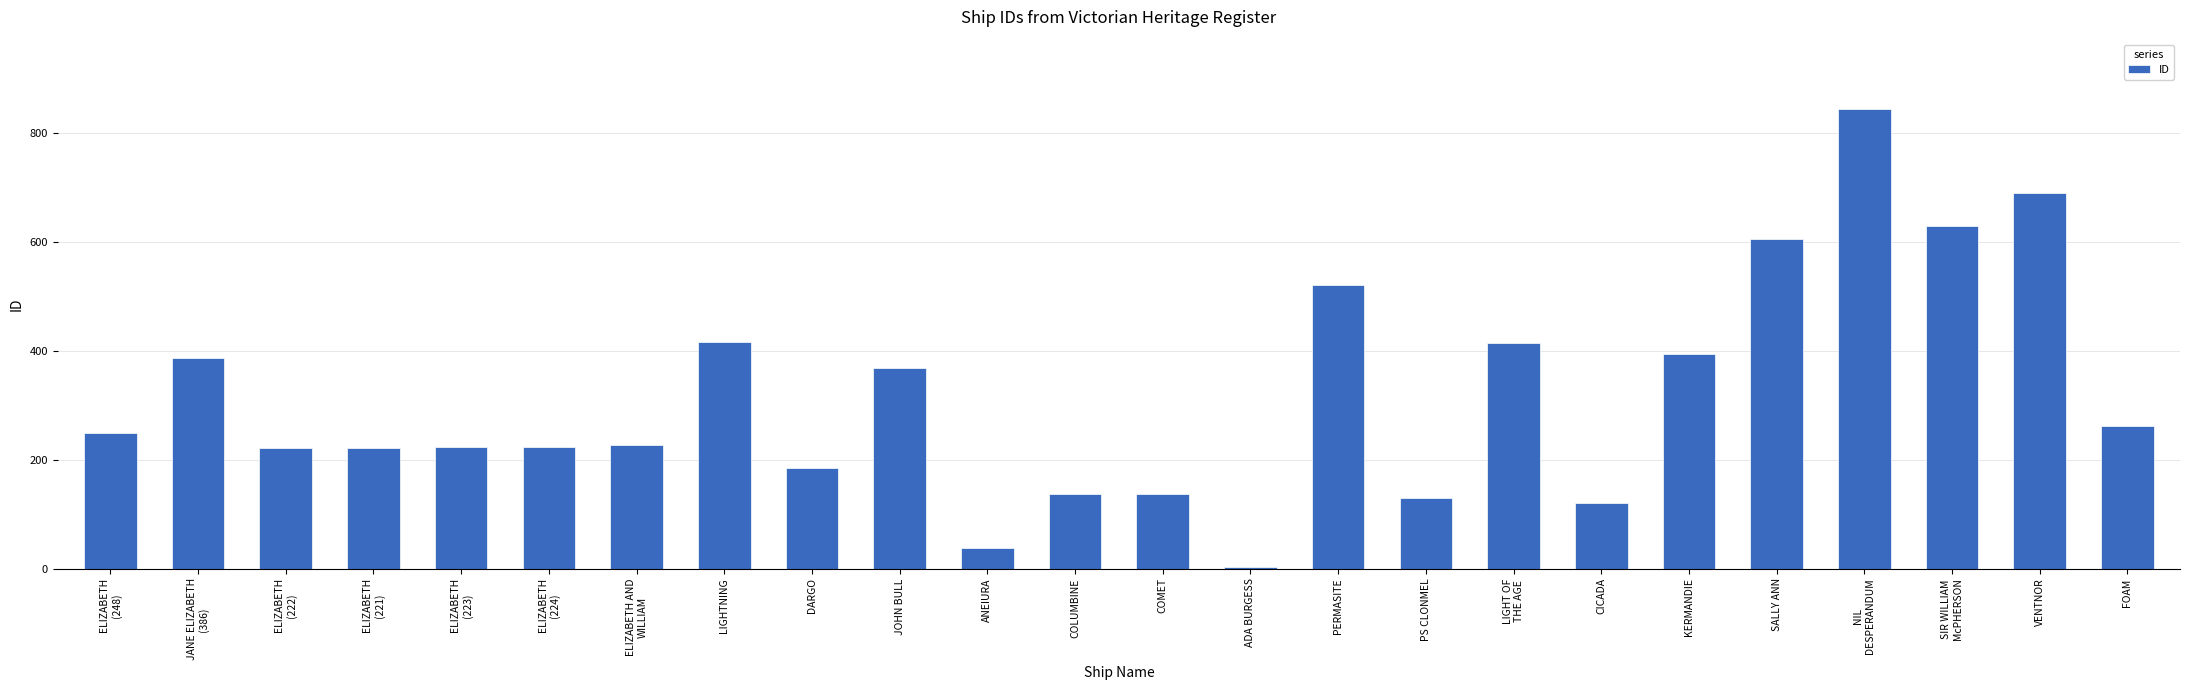

What is the value of the 3rd bar from the left?

222